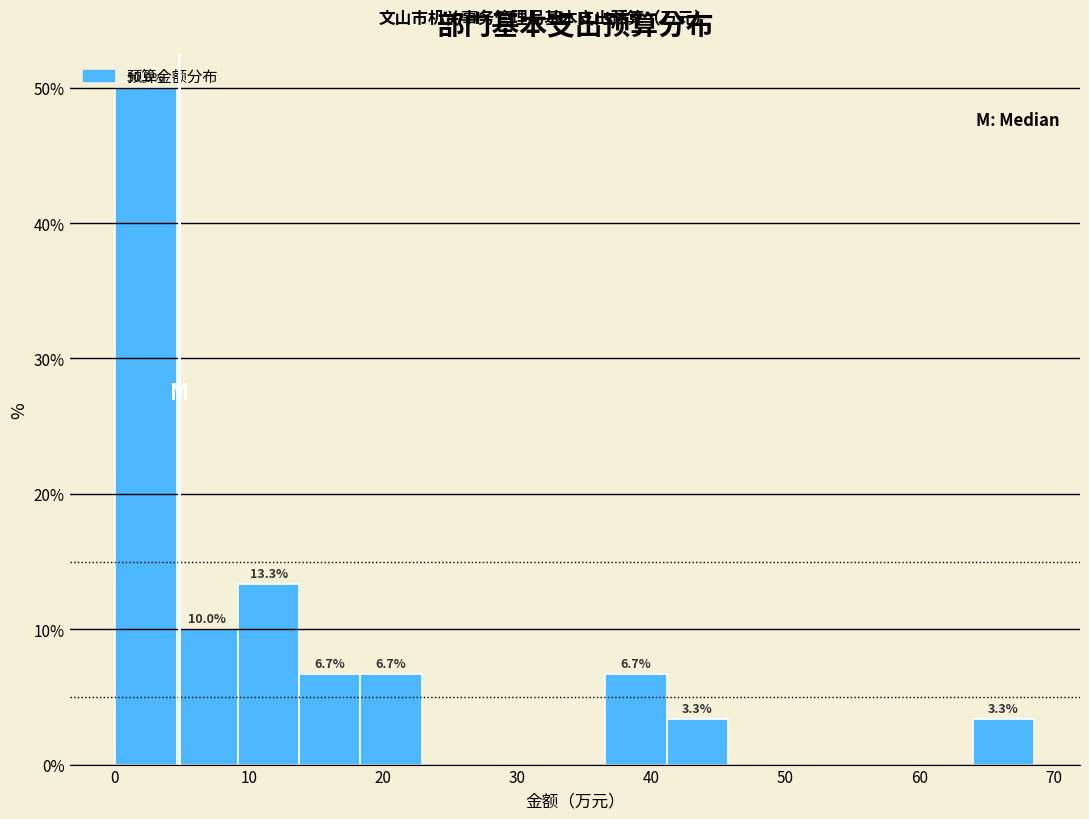

Over which range of the x-axis is the bar tallest?

0 to 5